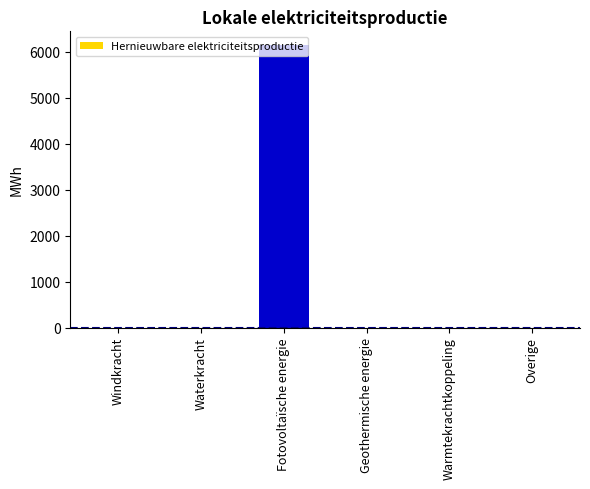

How many distinct data groups are displayed?

1